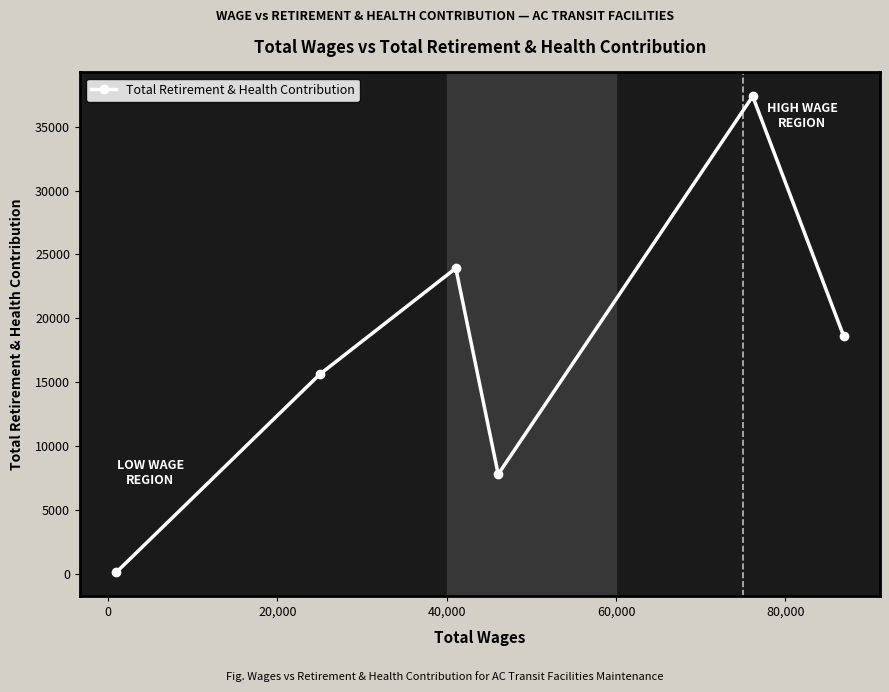

What is the sum of all values?

103466